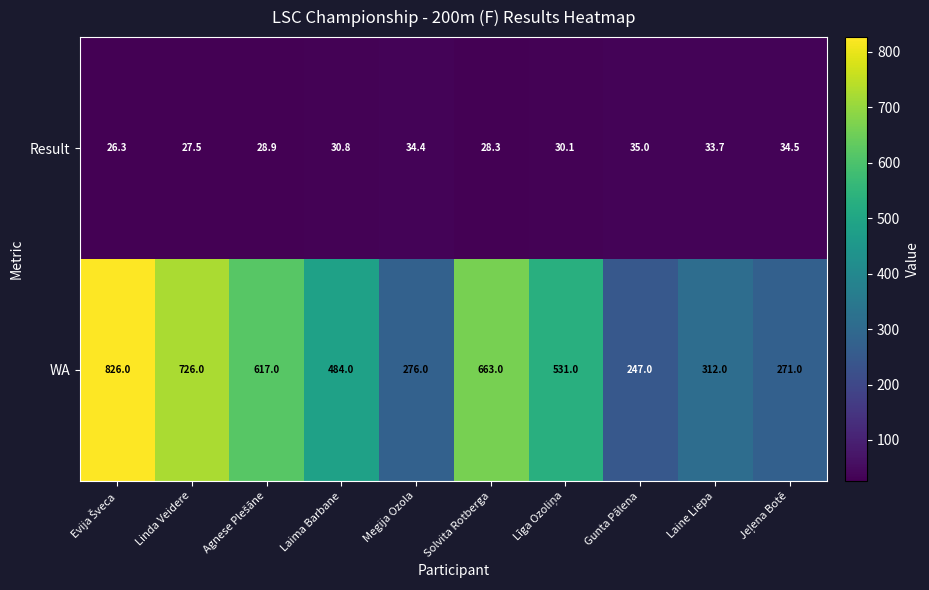

The WA series shows 276.0 at Megija Ozola. True or false?

True